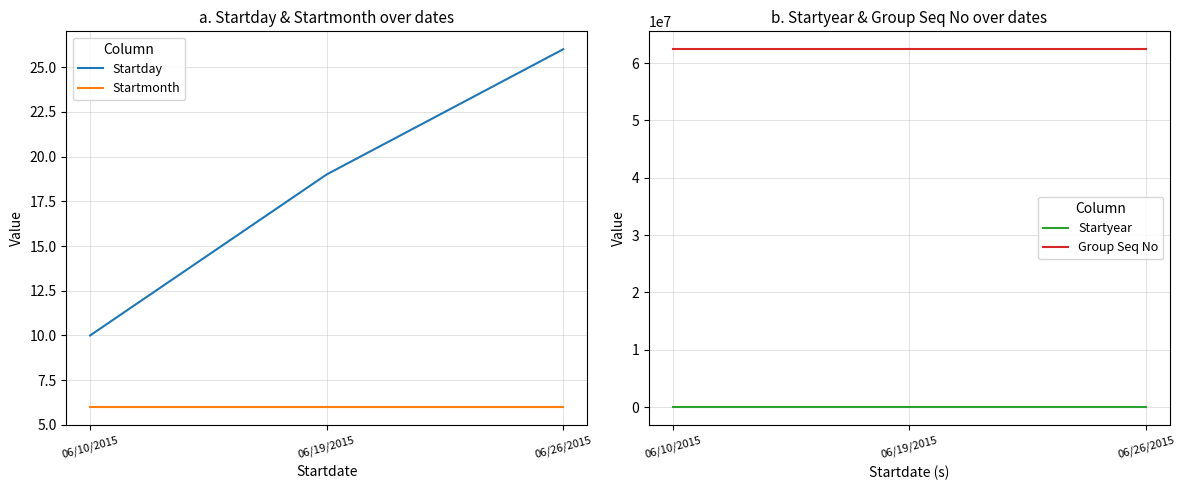

What is the value of the Startday point at the 1st from the left?

10